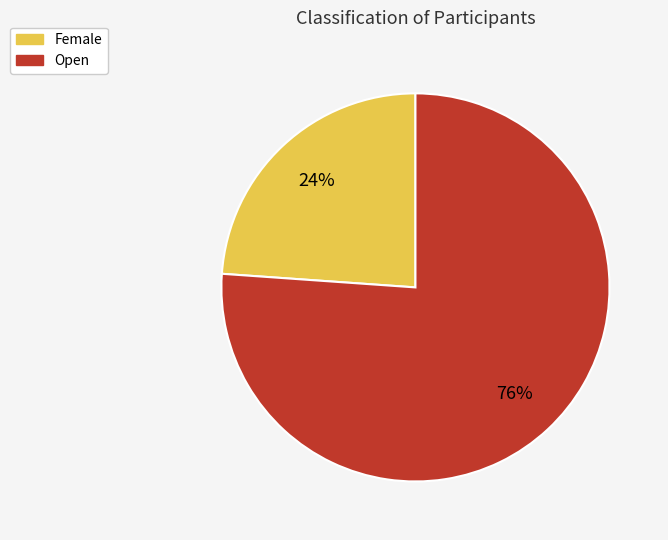

Combined, do Open and Female account for over 50%?

Yes